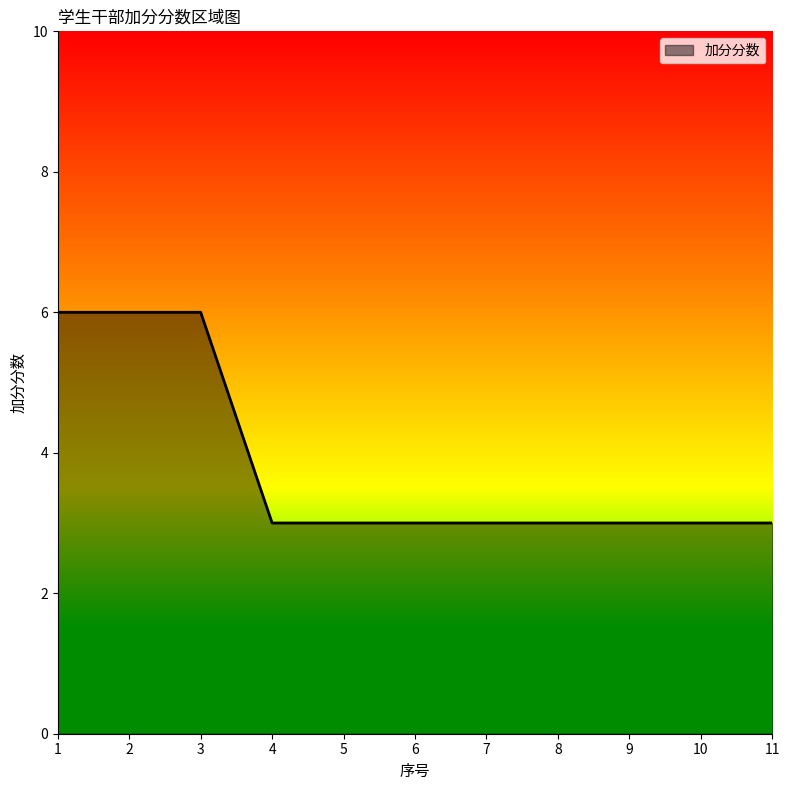

What value does the data have at 4?

3